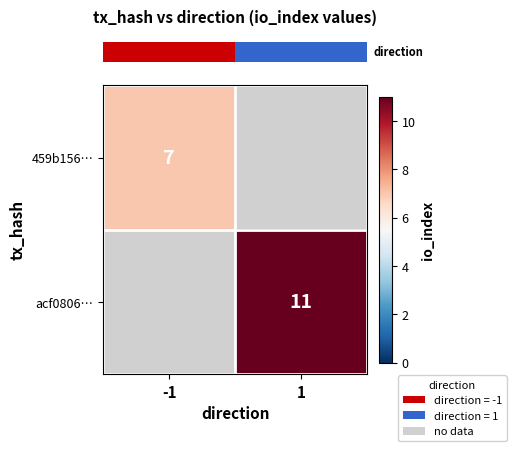

List the labels in order of row_1 value, largest first.

-1, 1